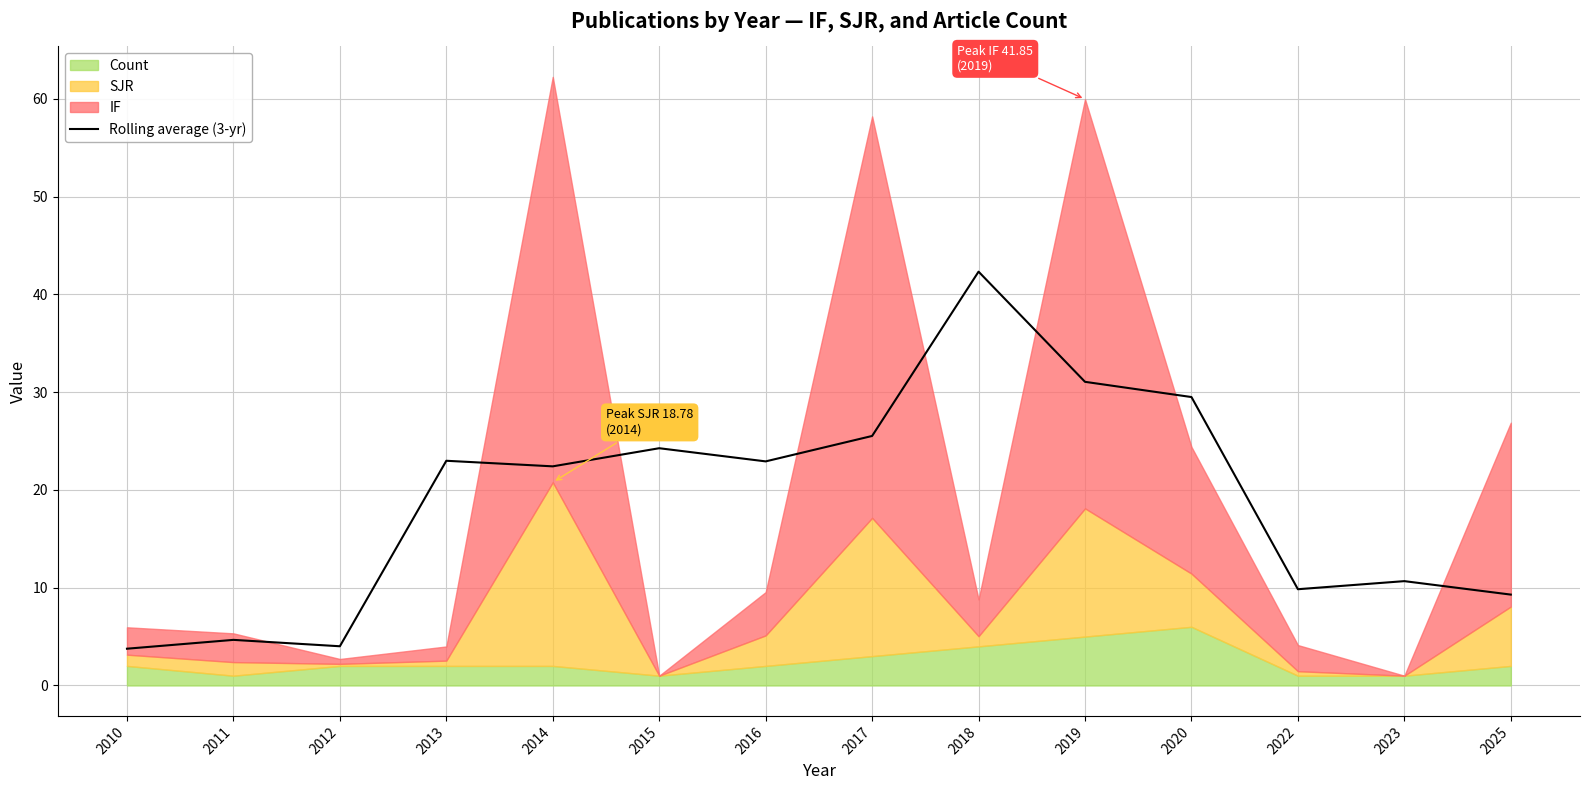

What is the approximate value at 2014?

22.4